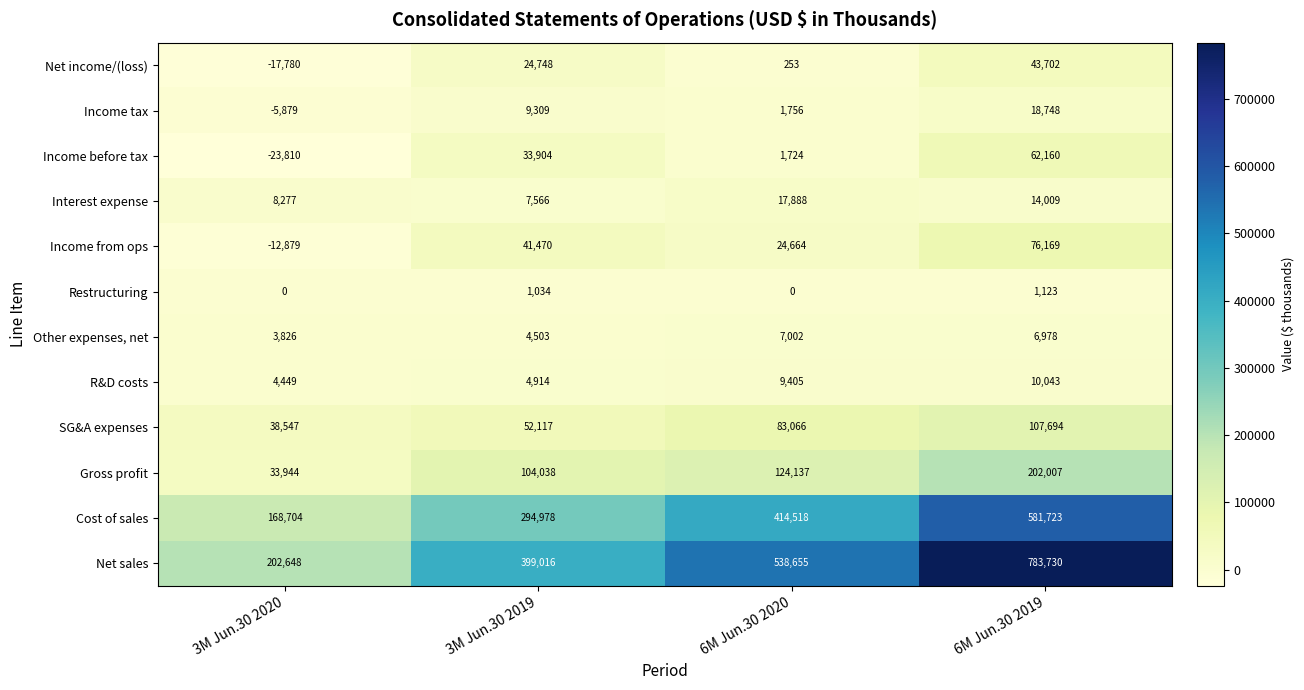

Which series has the largest total across all categories?

Net sales